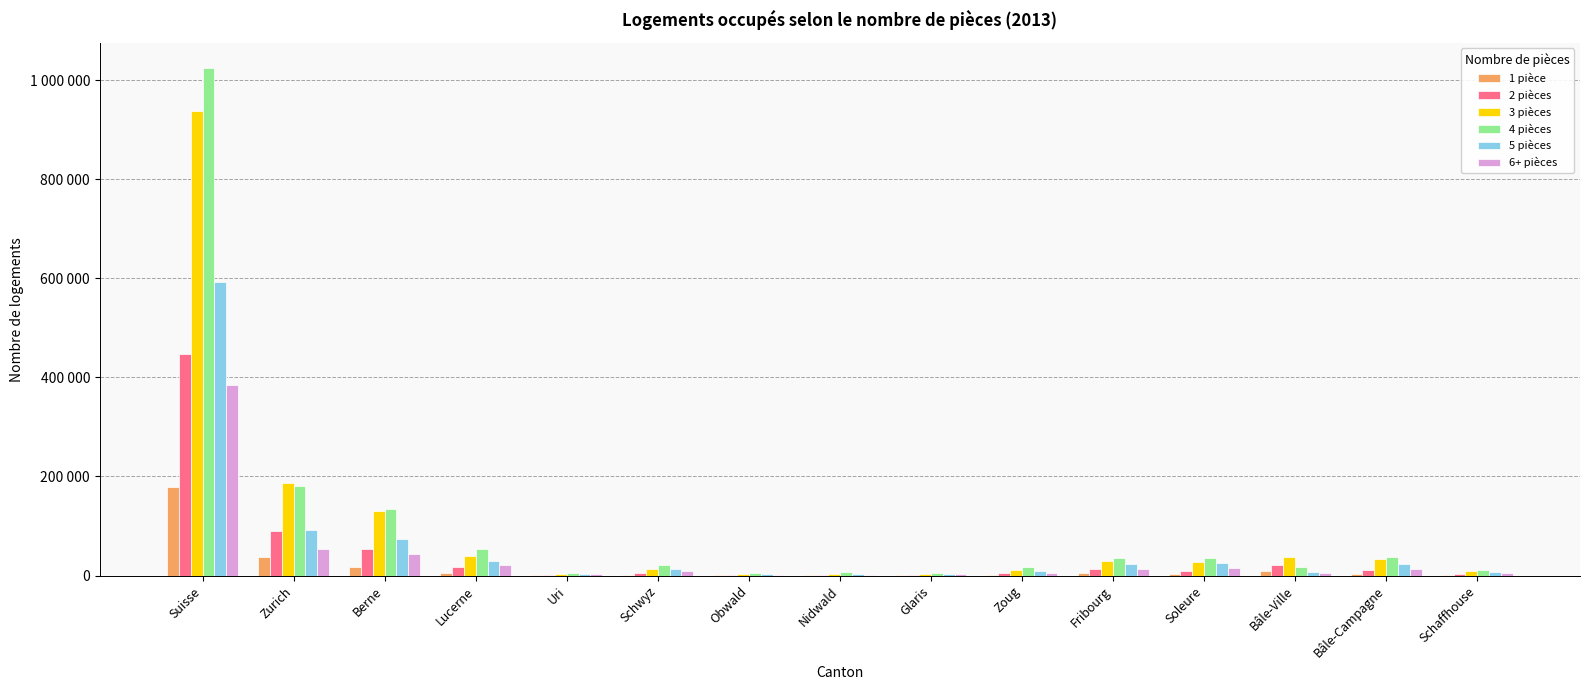

What are all the series names shown in the legend?

1 pièce, 2 pièces, 3 pièces, 4 pièces, 5 pièces, 6+ pièces